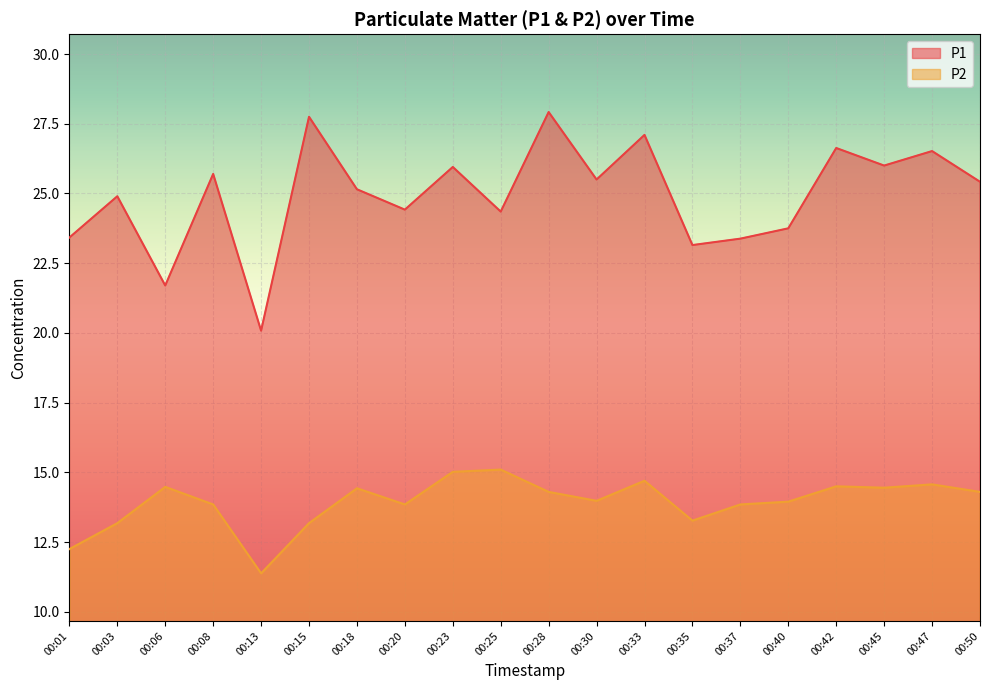

What is the spread (max minus min) of values at 00:13?

8.7